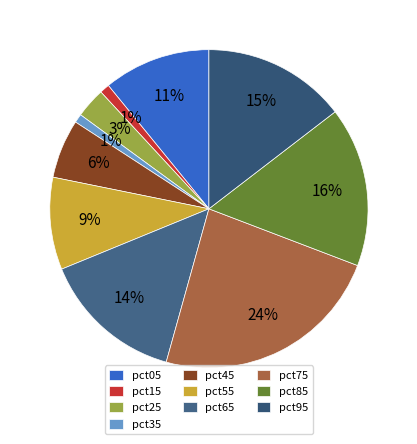

To the nearest percent, what is the combined percentage of pct55 and pct05?

20%